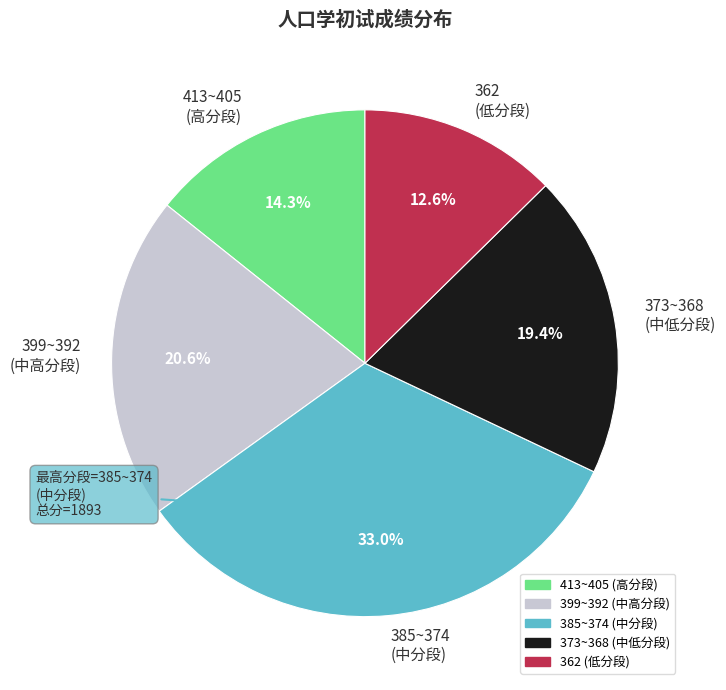

To the nearest percent, what is the difference between the largest and smallest slice percentages?

20%